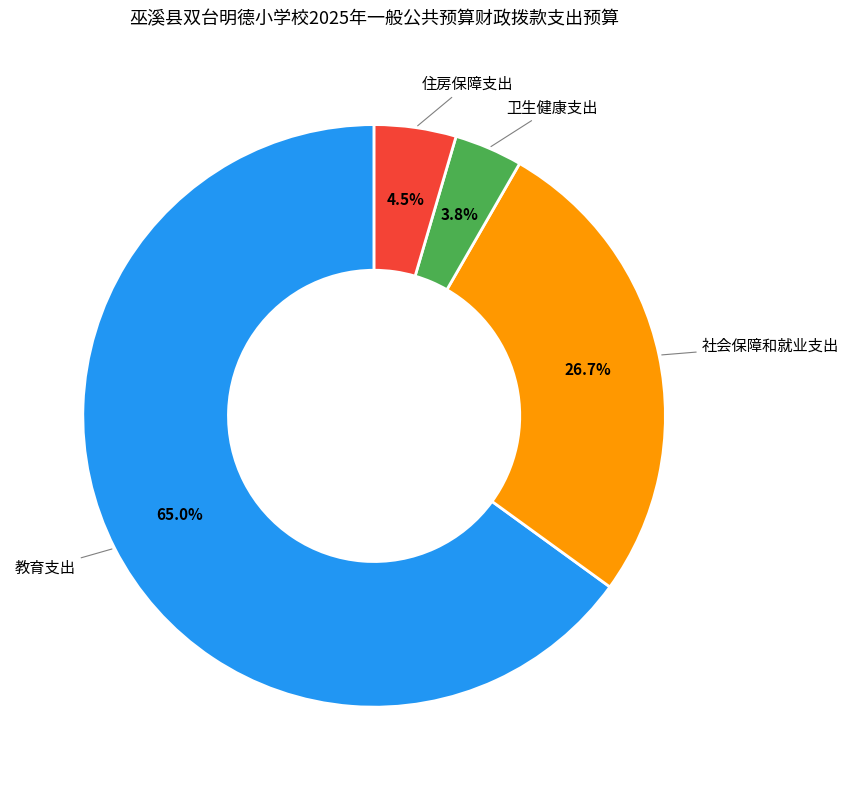

Is there a majority slice in this chart?

Yes